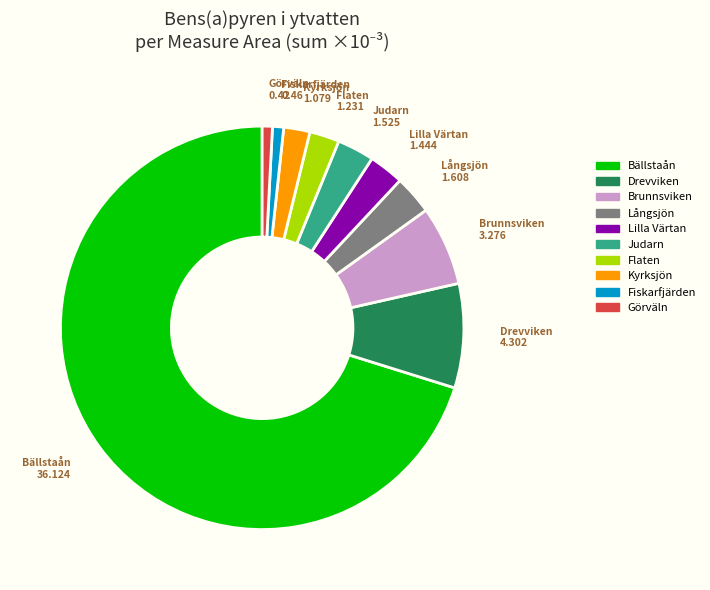

Is there any slice that represents more than half of the pie?

Yes